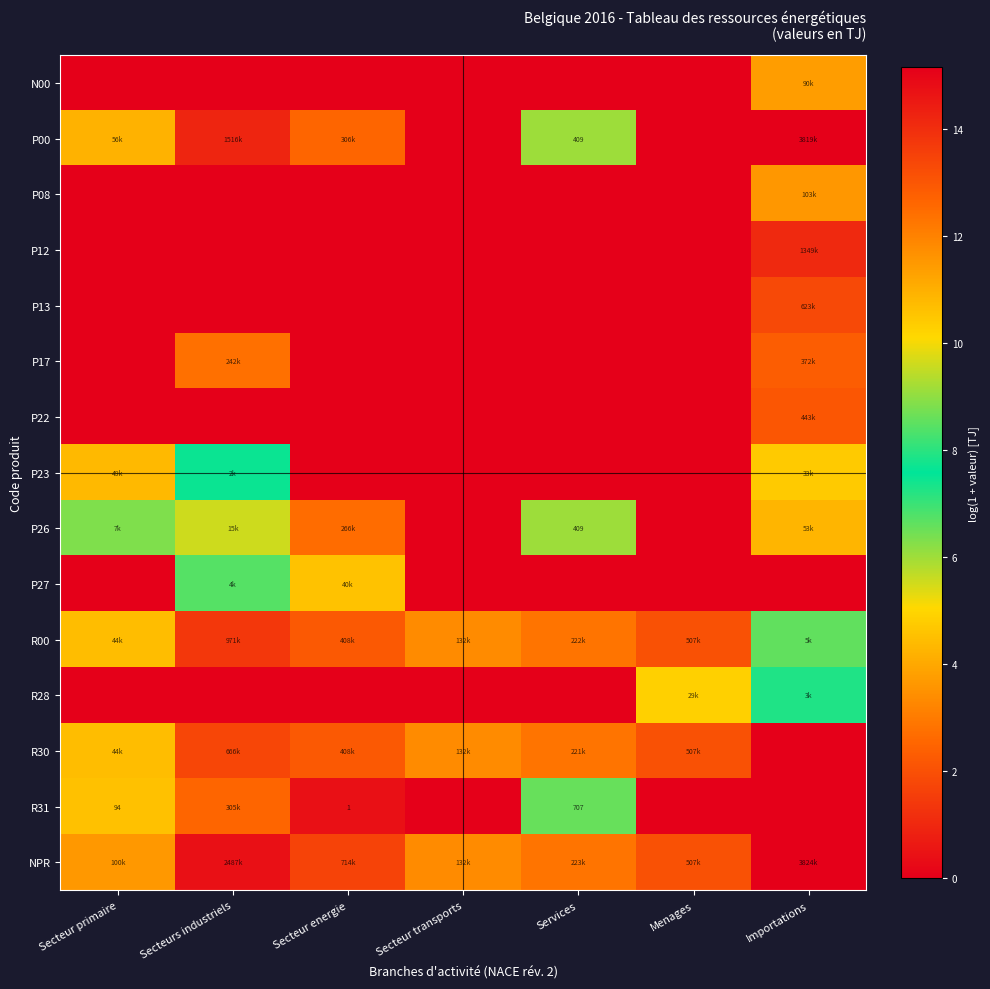

Where is P17 nearest to the value 6?

Secteur primaire